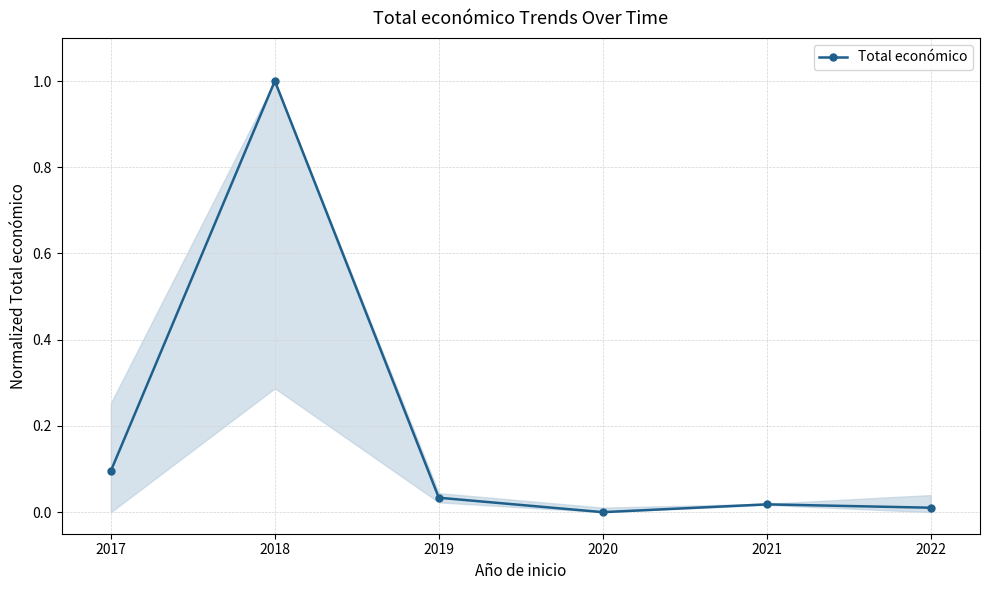

Where is the first local maximum?

2018